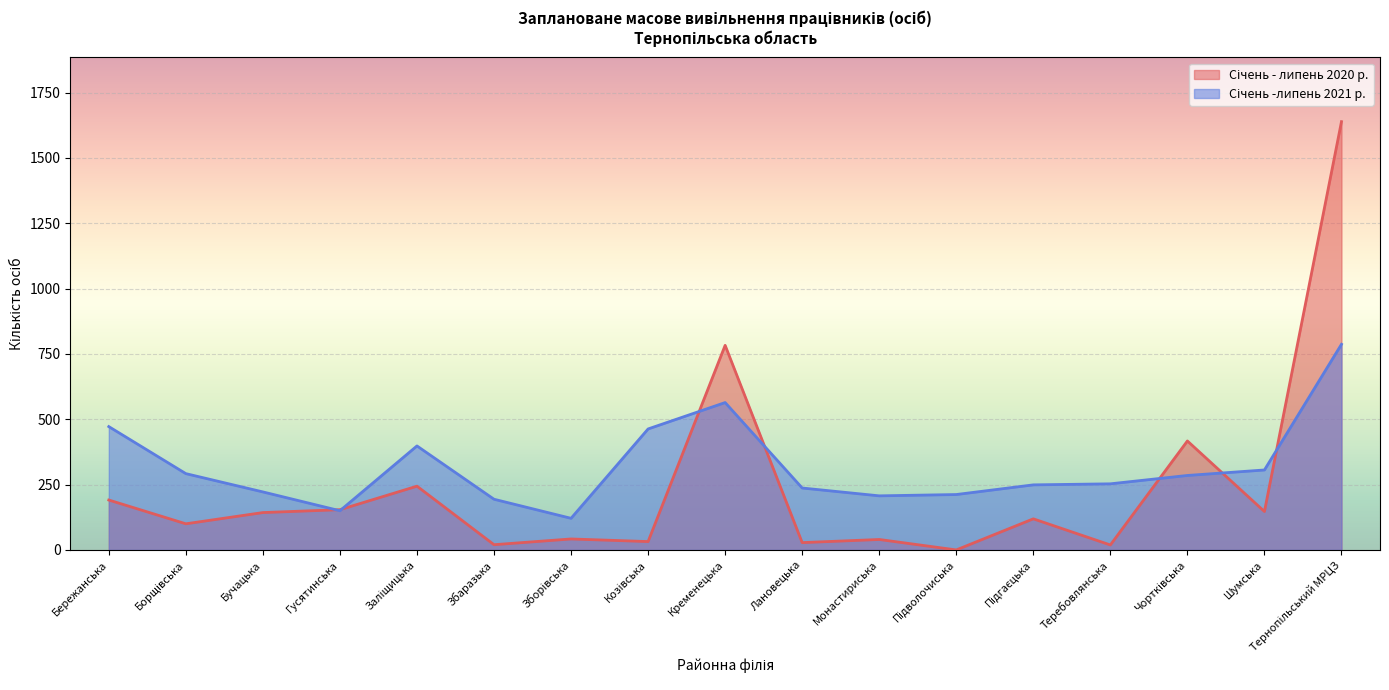

Between Тернопільський МРЦЗ and Монастириська, which is larger?

Тернопільський МРЦЗ